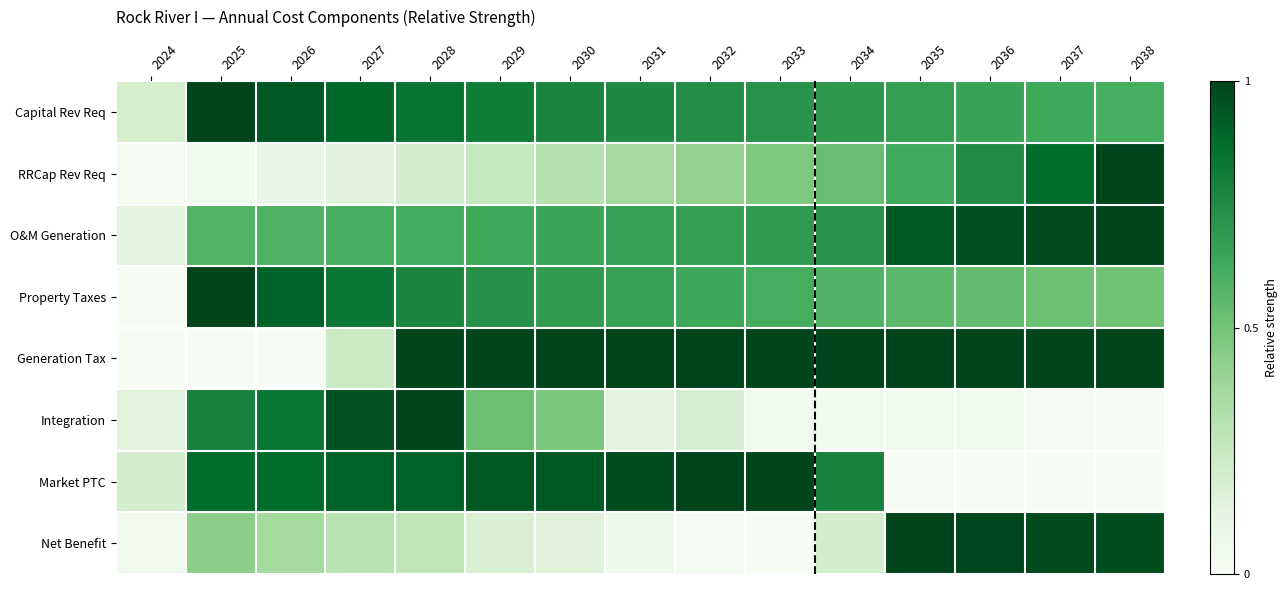

Count the number of categories in the chart.

15